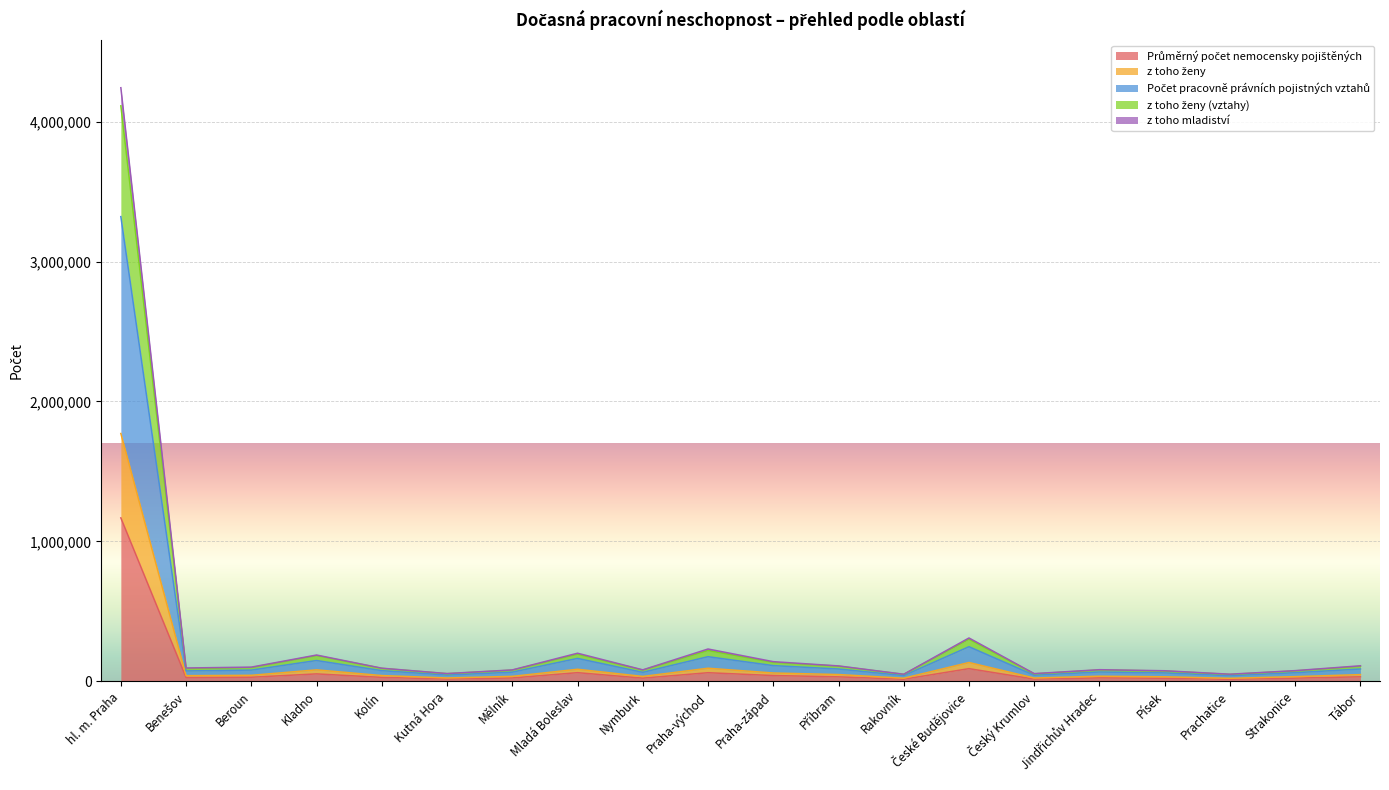

At which category is the sum across all series the highest?

hl. m. Praha